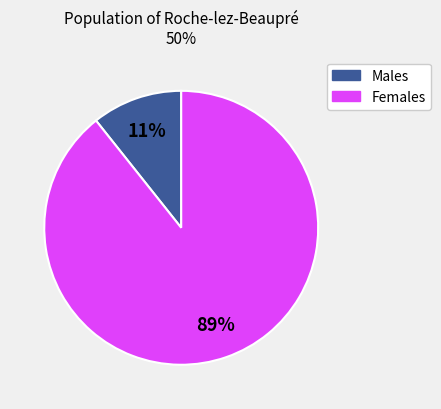

To the nearest percent, what is the average slice percentage?

50%